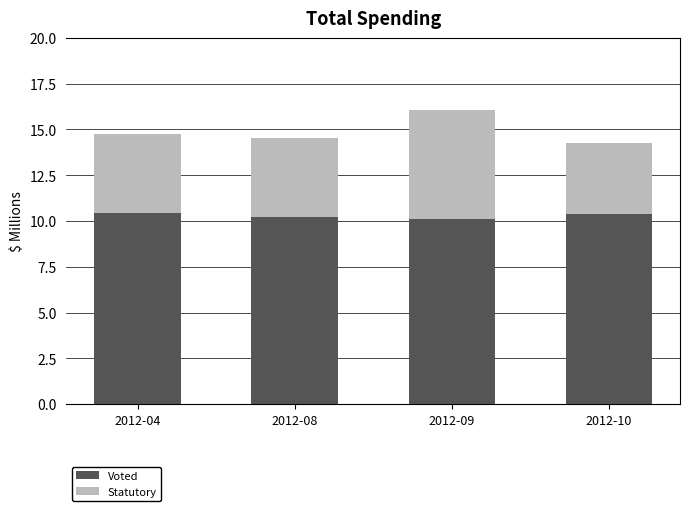

What value does the Voted series have at 2012-09?

10.1